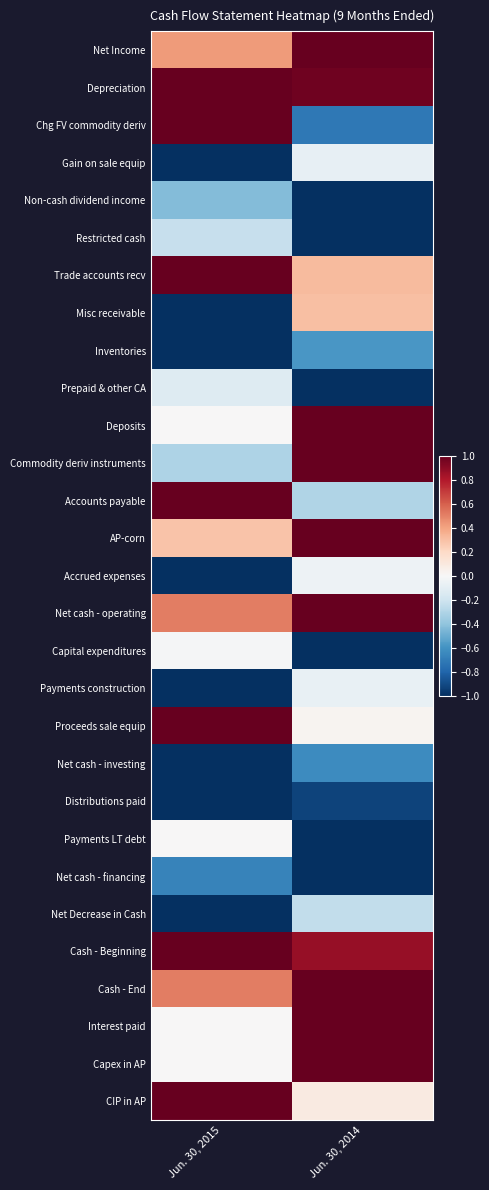

Reading left to right, what are all the values shown in this chart?

Net Income: Jun. 30, 2015=0.4	Jun. 30, 2014=1.0
Depreciation: Jun. 30, 2015=1.0	Jun. 30, 2014=1.0
Chg FV commodity deriv: Jun. 30, 2015=1.0	Jun. 30, 2014=-0.7
Gain on sale equip: Jun. 30, 2015=-1.0	Jun. 30, 2014=-0.1
Non-cash dividend income: Jun. 30, 2015=-0.4	Jun. 30, 2014=-1.0
Restricted cash: Jun. 30, 2015=-0.2	Jun. 30, 2014=-1.0
Trade accounts recv: Jun. 30, 2015=1.0	Jun. 30, 2014=0.3
Misc receivable: Jun. 30, 2015=-1.0	Jun. 30, 2014=0.3
Inventories: Jun. 30, 2015=-1.0	Jun. 30, 2014=-0.6
Prepaid & other CA: Jun. 30, 2015=-0.1	Jun. 30, 2014=-1.0
Deposits: Jun. 30, 2015=0.0	Jun. 30, 2014=1.0
Commodity deriv instruments: Jun. 30, 2015=-0.3	Jun. 30, 2014=1.0
Accounts payable: Jun. 30, 2015=1.0	Jun. 30, 2014=-0.3
AP-corn: Jun. 30, 2015=0.3	Jun. 30, 2014=1.0
Accrued expenses: Jun. 30, 2015=-1.0	Jun. 30, 2014=-0.1
Net cash - operating: Jun. 30, 2015=0.5	Jun. 30, 2014=1.0
Capital expenditures: Jun. 30, 2015=-0.0	Jun. 30, 2014=-1.0
Payments construction: Jun. 30, 2015=-1.0	Jun. 30, 2014=-0.1
Proceeds sale equip: Jun. 30, 2015=1.0	Jun. 30, 2014=0.0
Net cash - investing: Jun. 30, 2015=-1.0	Jun. 30, 2014=-0.6
Distributions paid: Jun. 30, 2015=-1.0	Jun. 30, 2014=-0.9
Payments LT debt: Jun. 30, 2015=0.0	Jun. 30, 2014=-1.0
Net cash - financing: Jun. 30, 2015=-0.7	Jun. 30, 2014=-1.0
Net Decrease in Cash: Jun. 30, 2015=-1.0	Jun. 30, 2014=-0.2
Cash - Beginning: Jun. 30, 2015=1.0	Jun. 30, 2014=0.9
Cash - End: Jun. 30, 2015=0.5	Jun. 30, 2014=1.0
Interest paid: Jun. 30, 2015=0.0	Jun. 30, 2014=1.0
Capex in AP: Jun. 30, 2015=0.0	Jun. 30, 2014=1.0
CIP in AP: Jun. 30, 2015=1.0	Jun. 30, 2014=0.1